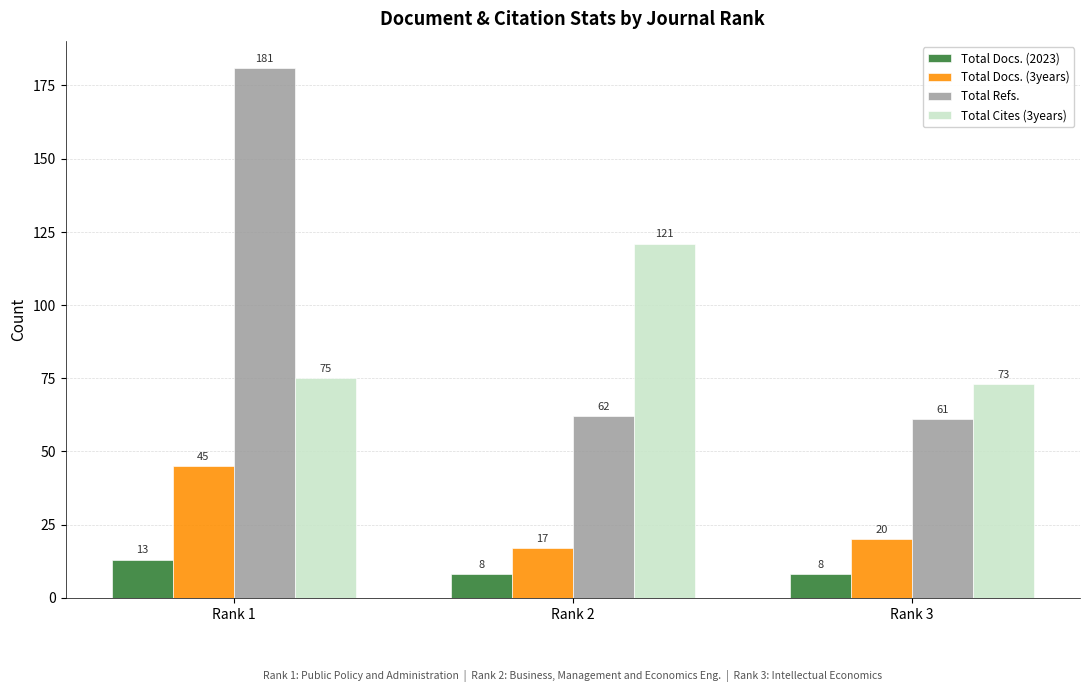

Which series changed the most between Rank 1 and Rank 3?

Total Refs.